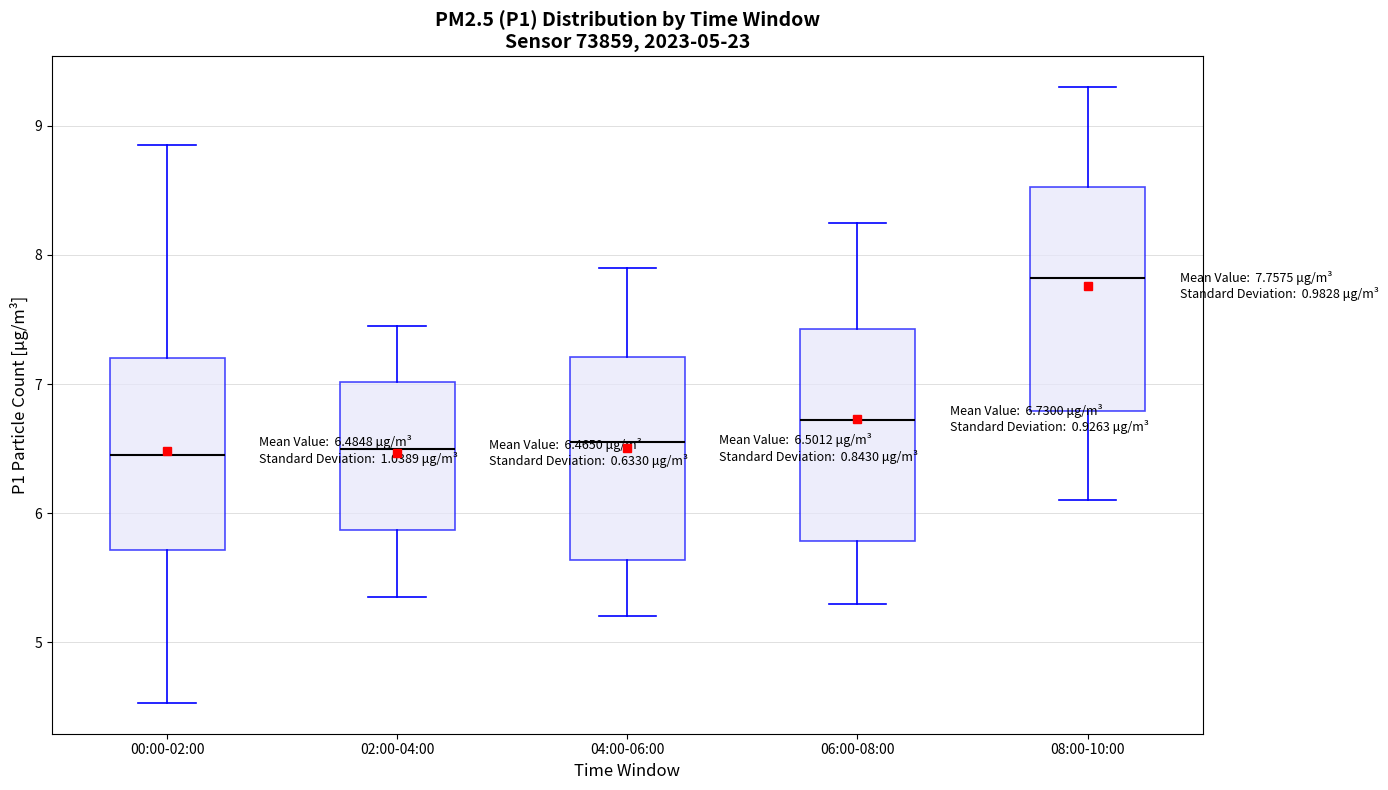

Which box's median line is the highest?

08:00-10:00